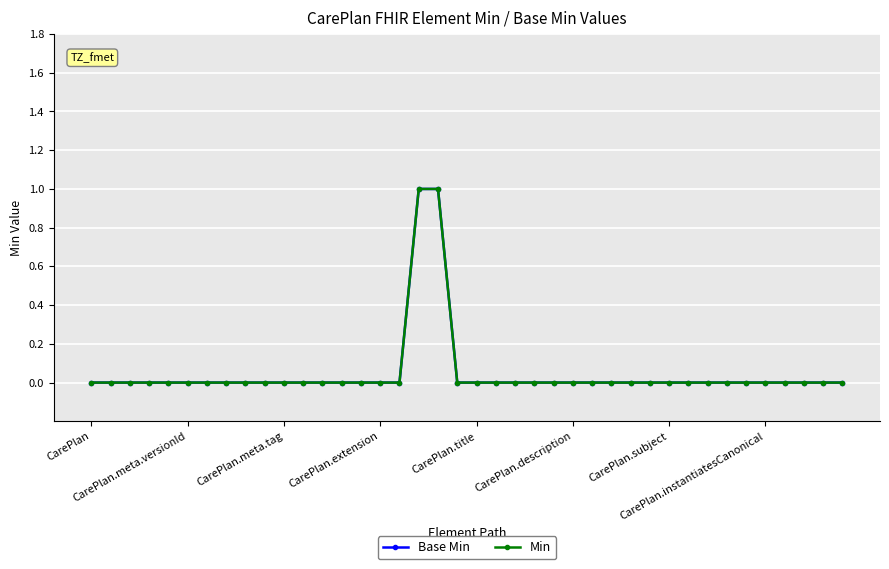

True or false: Base Min and Min intersect in this chart.

False